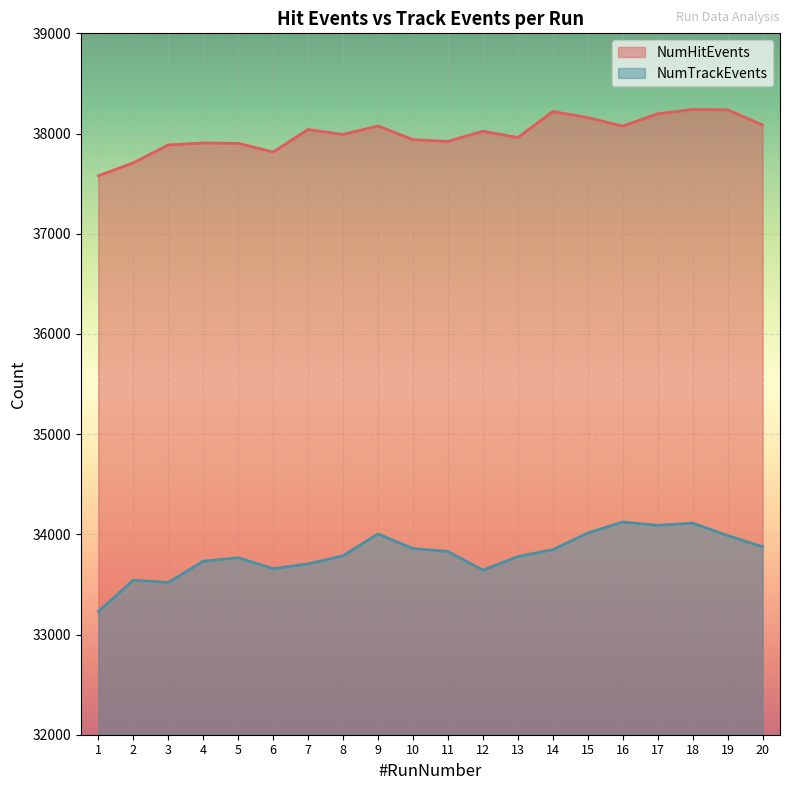

At which label does NumTrackEvents reach its peak?

16